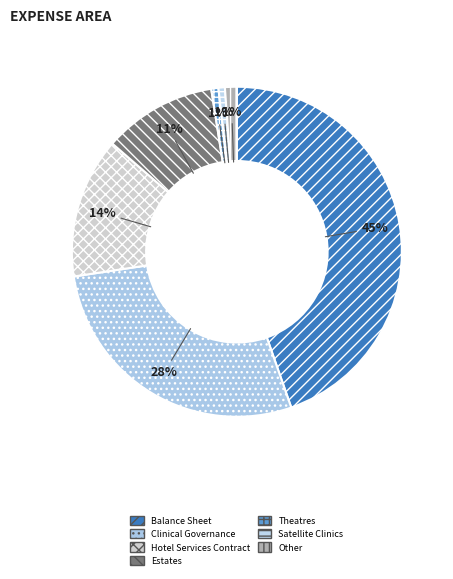

The Estates slice represents 11% of the pie. True or false?

True